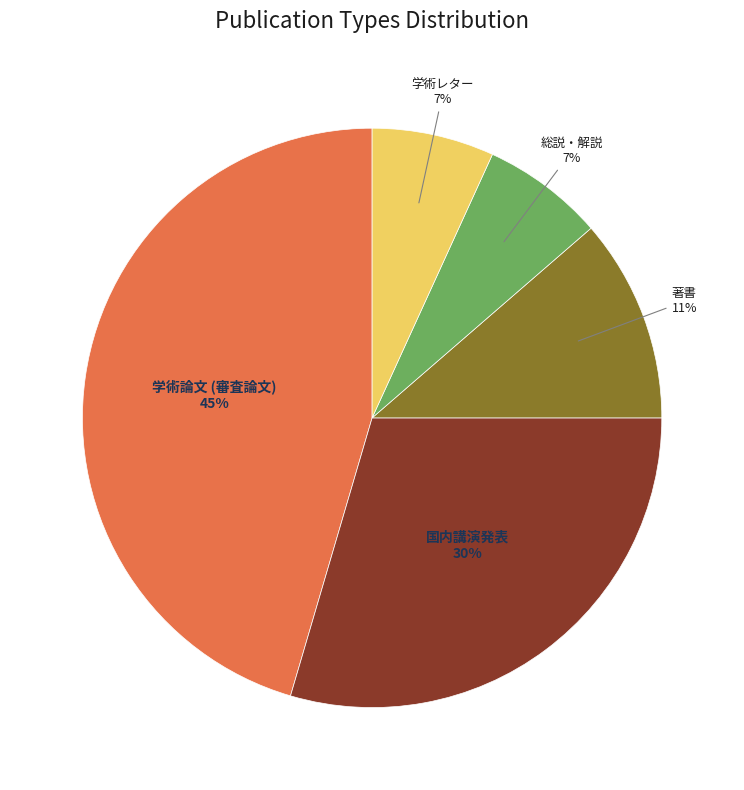

What is the largest slice in the pie chart?

学術論文 (審査論文)